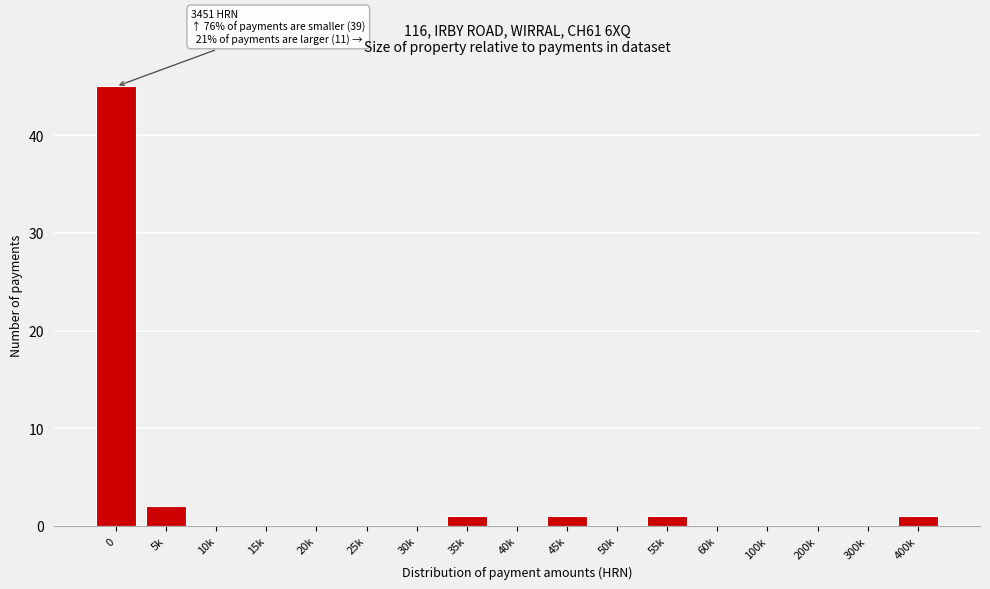

Reading left to right, what are all the values shown in this chart?

0=45	5k=2	10k=0	15k=0	20k=0	25k=0	30k=0	35k=1	40k=0	45k=1	50k=0	55k=1	60k=0	100k=0	200k=0	300k=0	400k=1